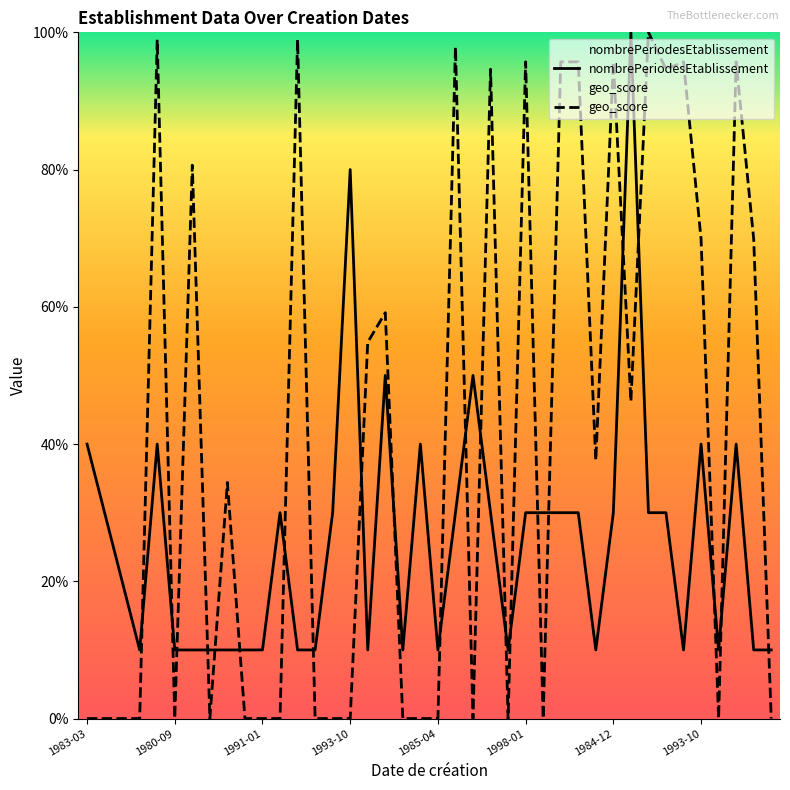

At 27, list the series in order from smallest to largest.

nombrePeriodesEtablissement, geo_score